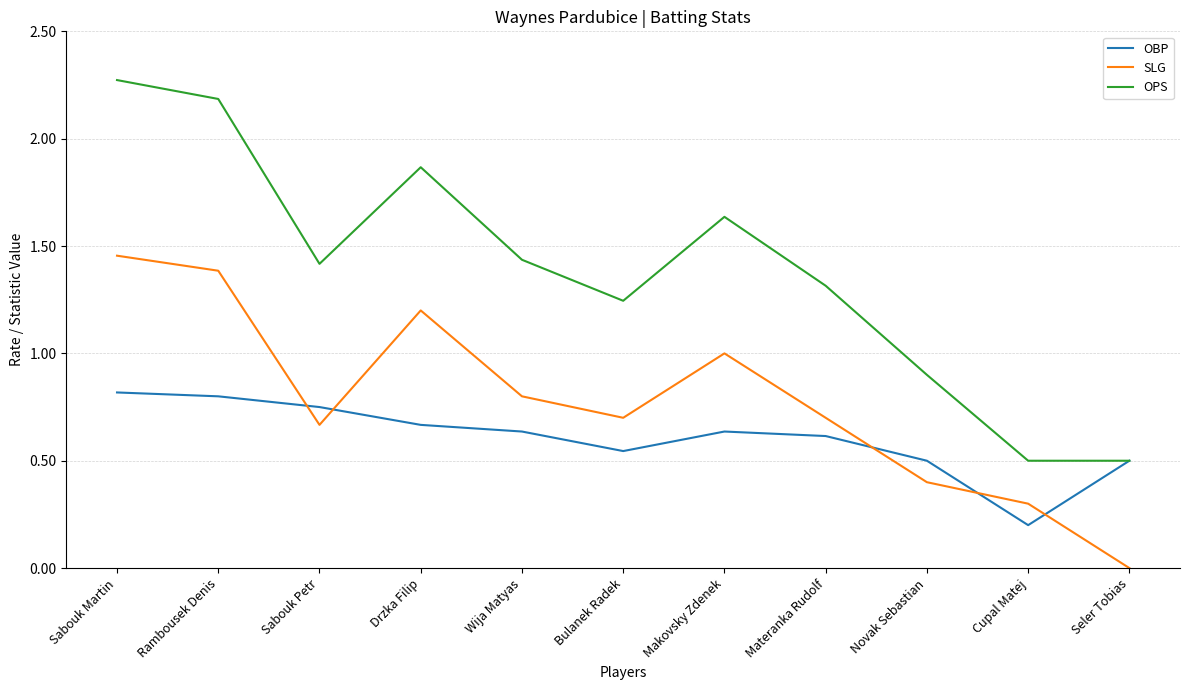

What position from the right is Cupal Matej?

2